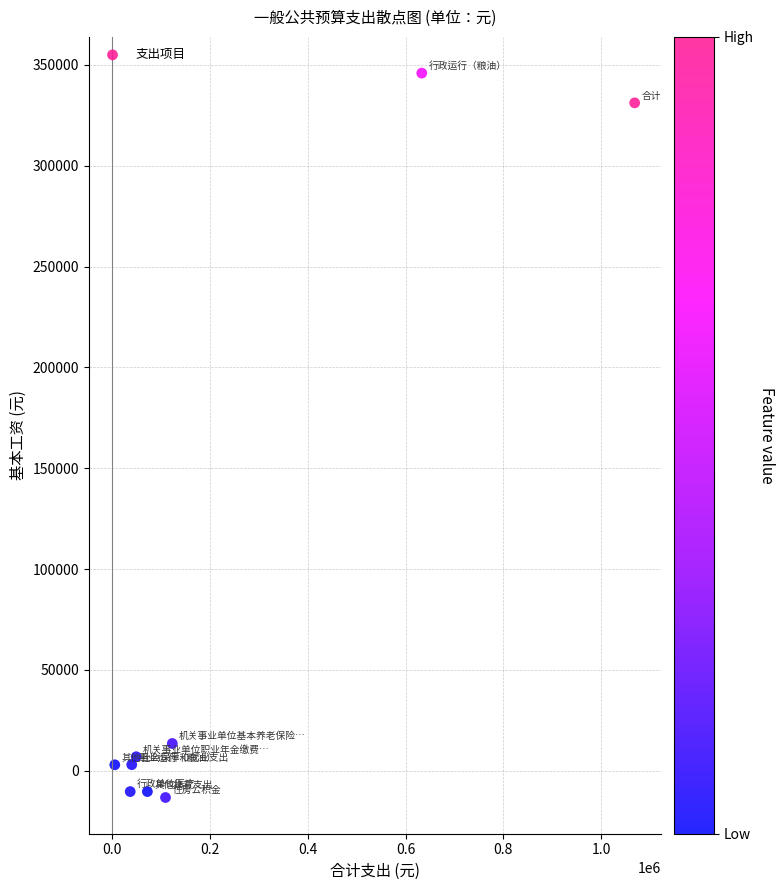

What Y value in the scatter plot is closest to 166329?

13521.4